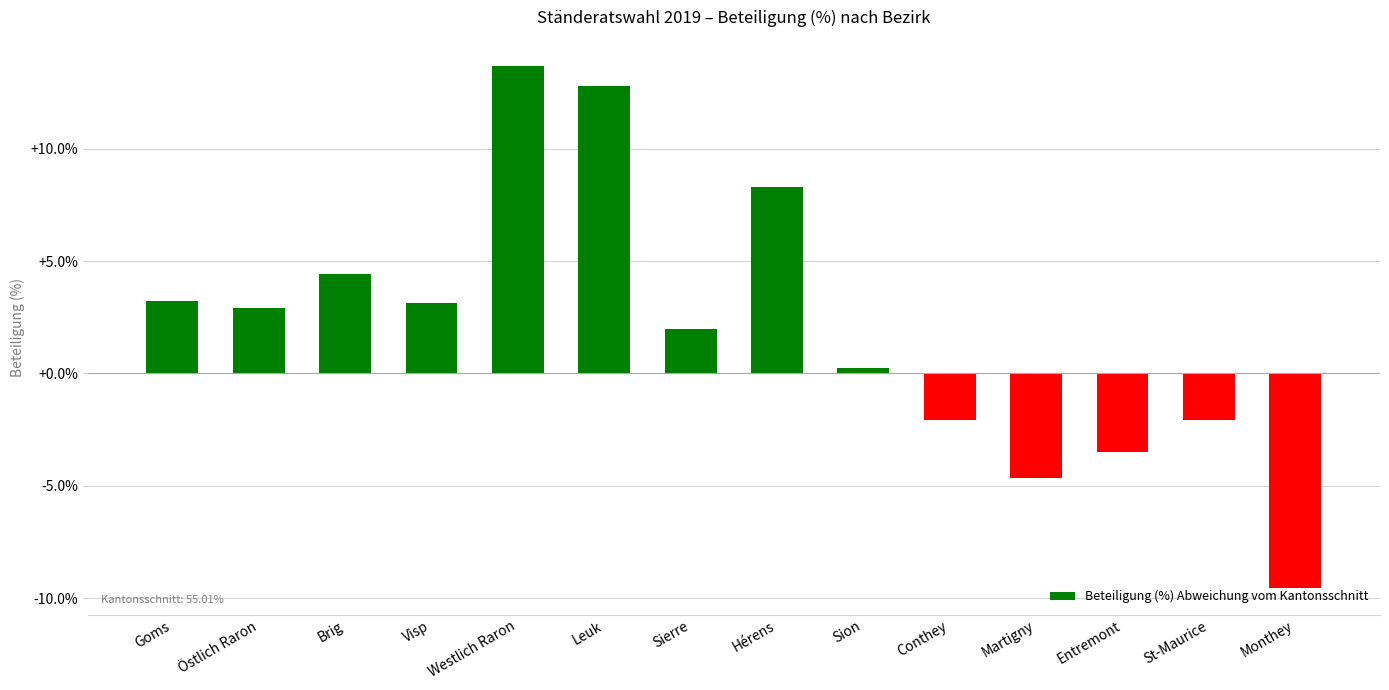

At which label does the data first exceed 2?

Goms